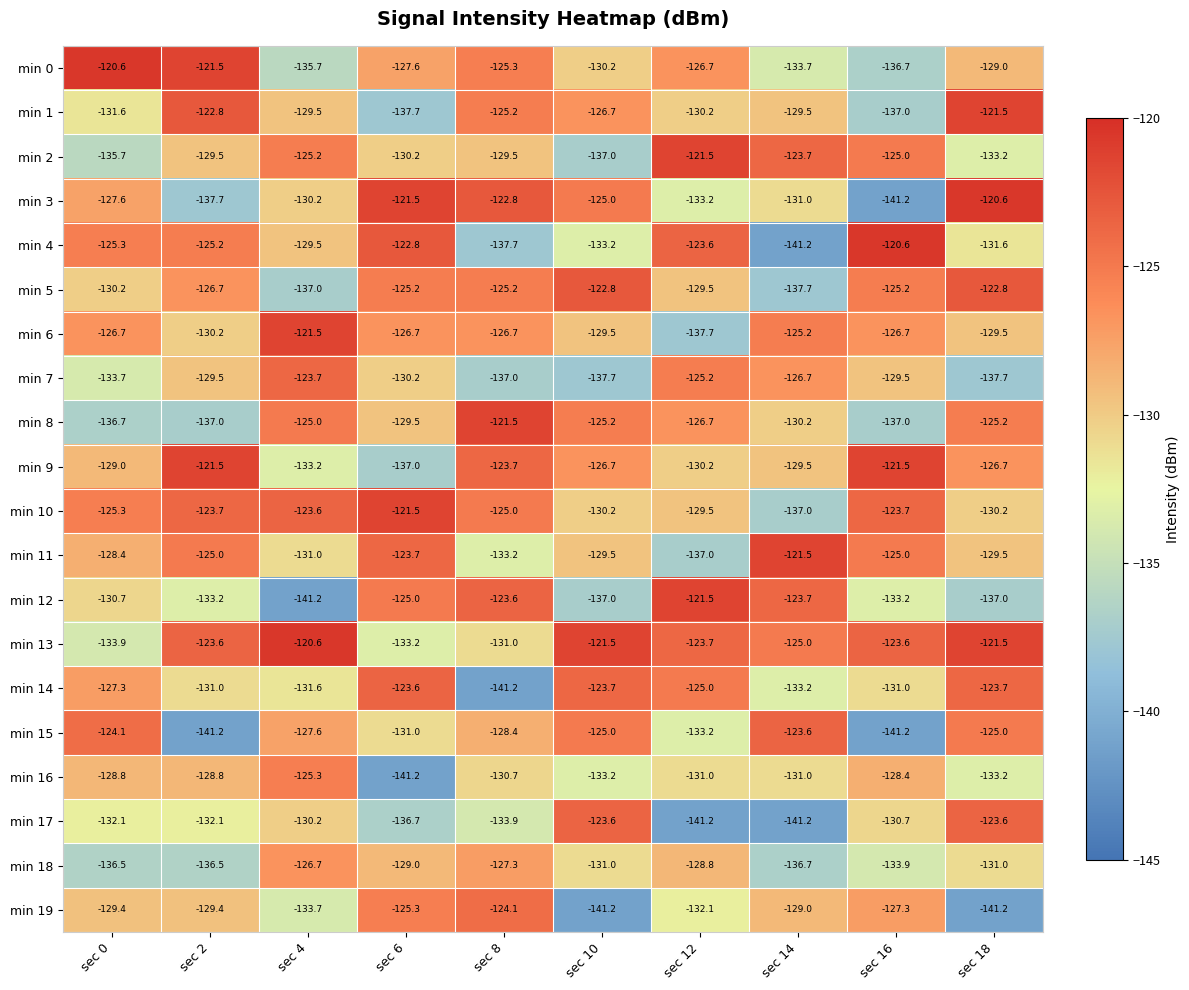

What is the approximate value of min 3 at sec 10?

-125.0